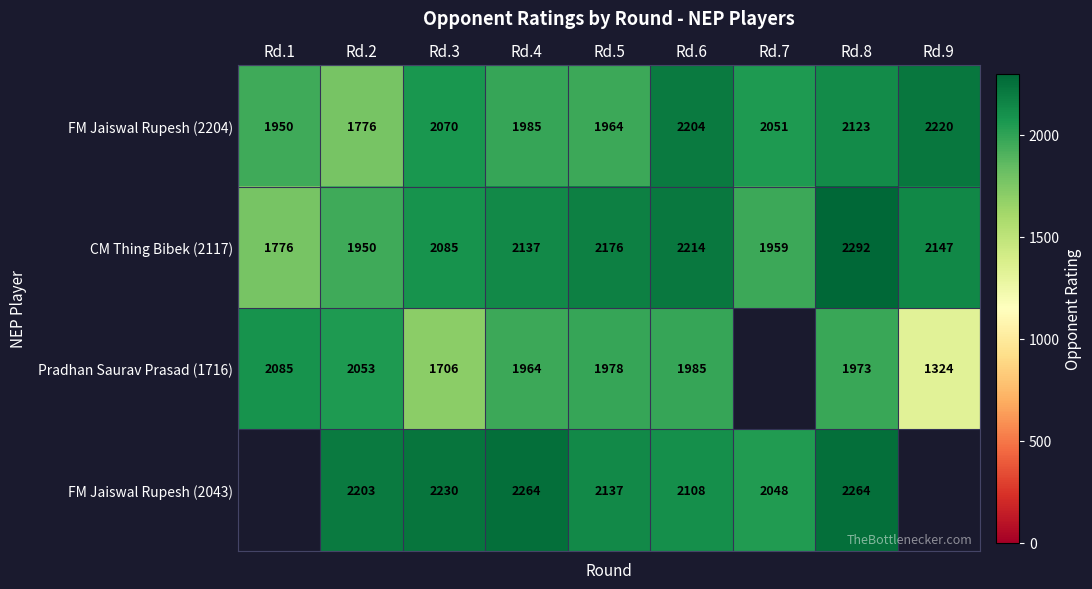

At how many categories does at least one series exceed 1979?

9